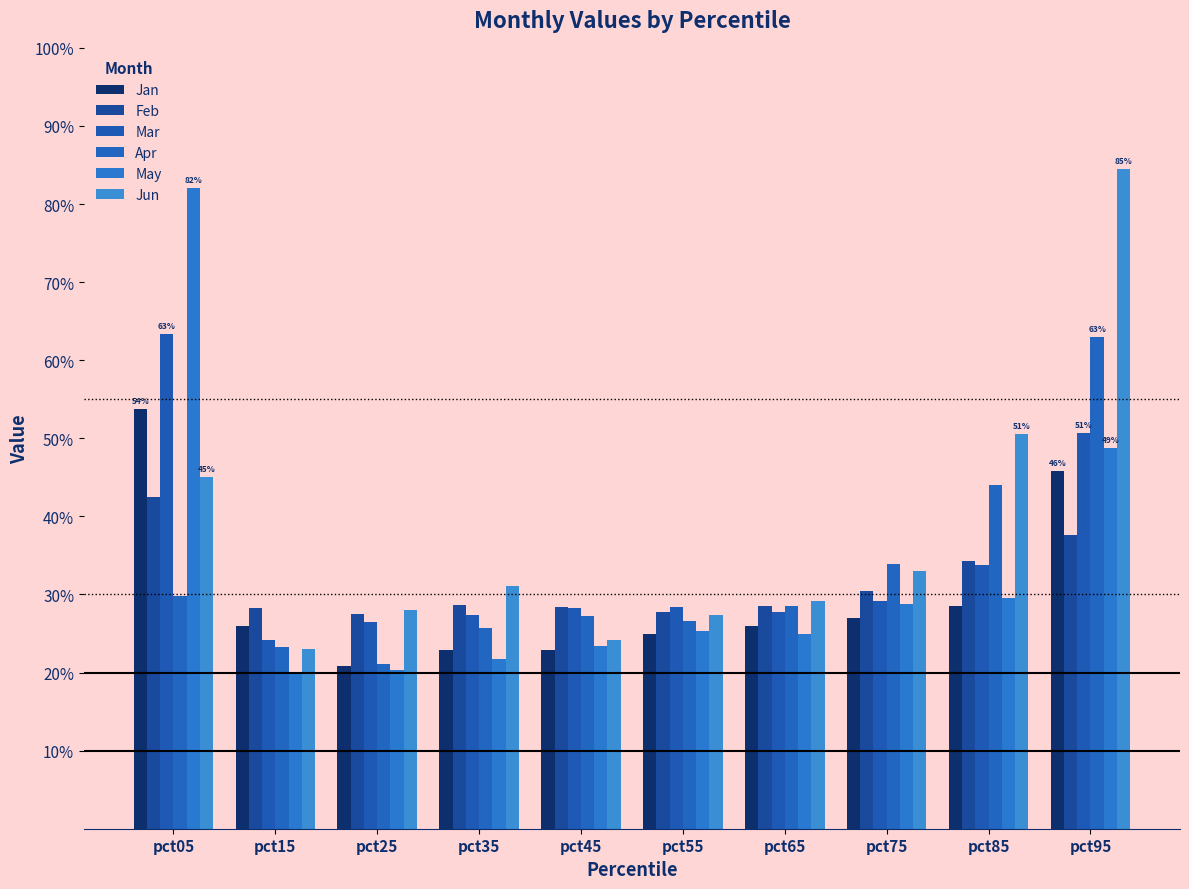

What is the spread (max minus min) of values at pct45?

0.1